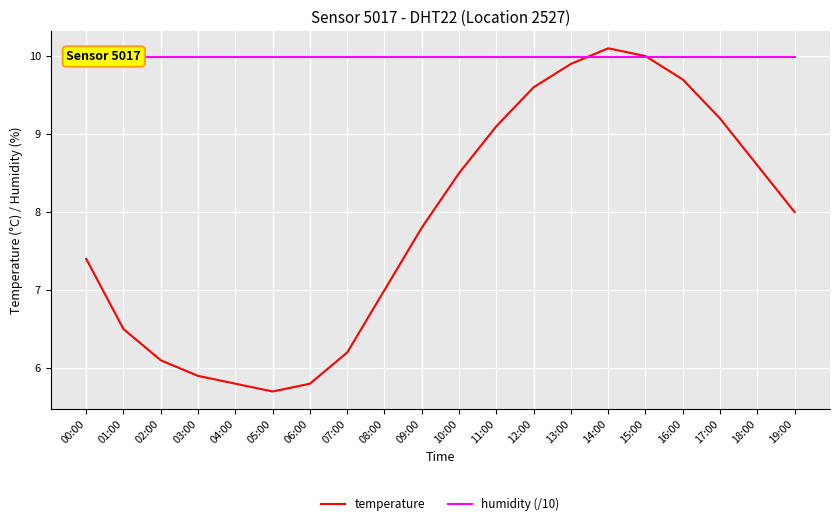

Which series has the largest total across all categories?

humidity (/10)